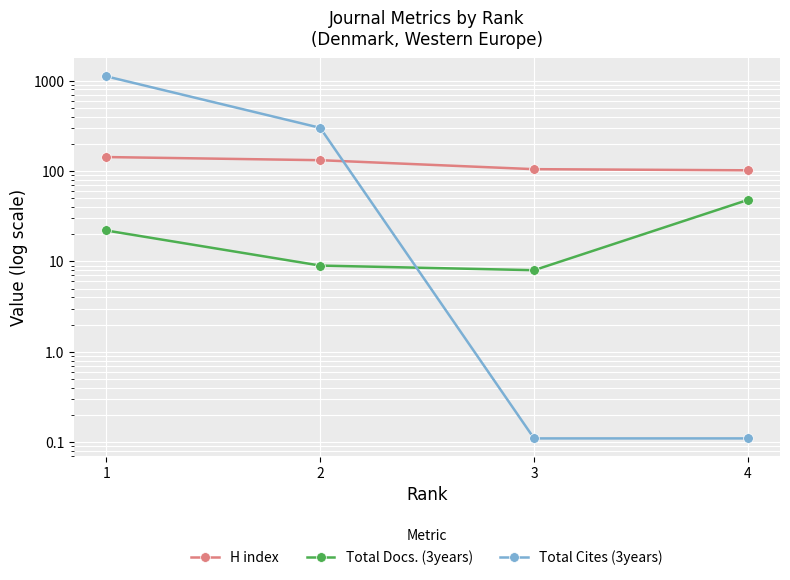

At which label does Total Cites (3years) first exceed 301?

1